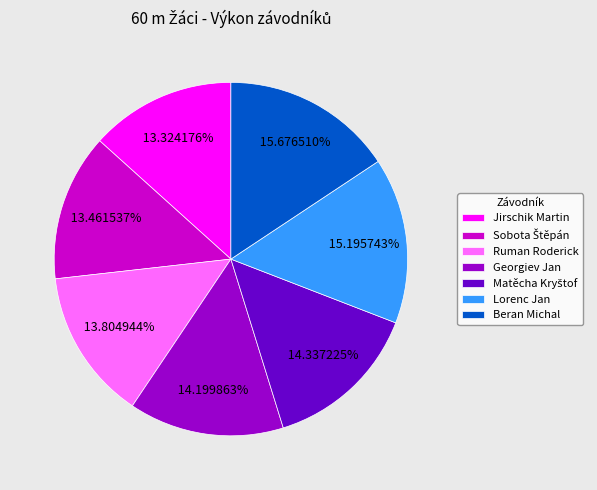

Is there a majority slice in this chart?

No